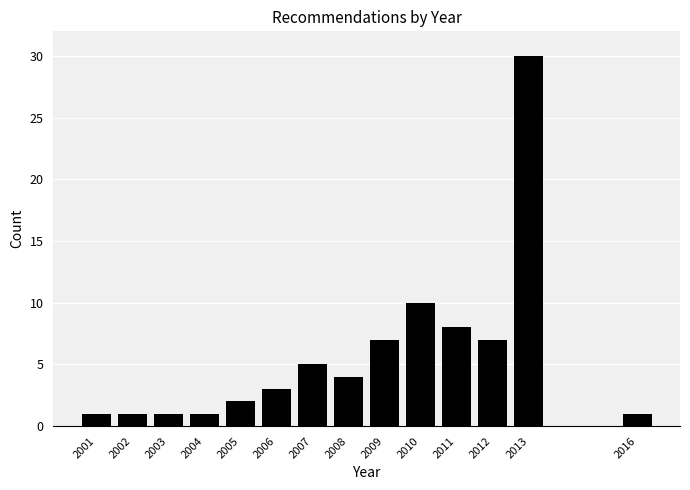

Reading left to right, what are all the values shown in this chart?

1	1	1	1	2	3	5	4	7	10	8	7	30	1